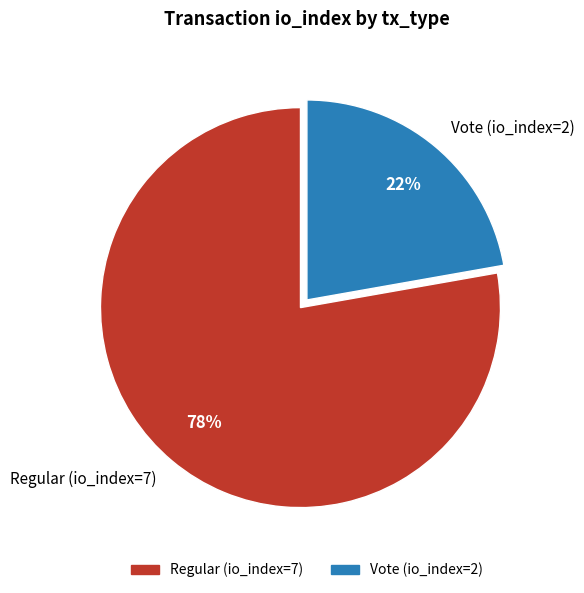

To the nearest percent, what is the difference between the largest and smallest slice percentages?

56%